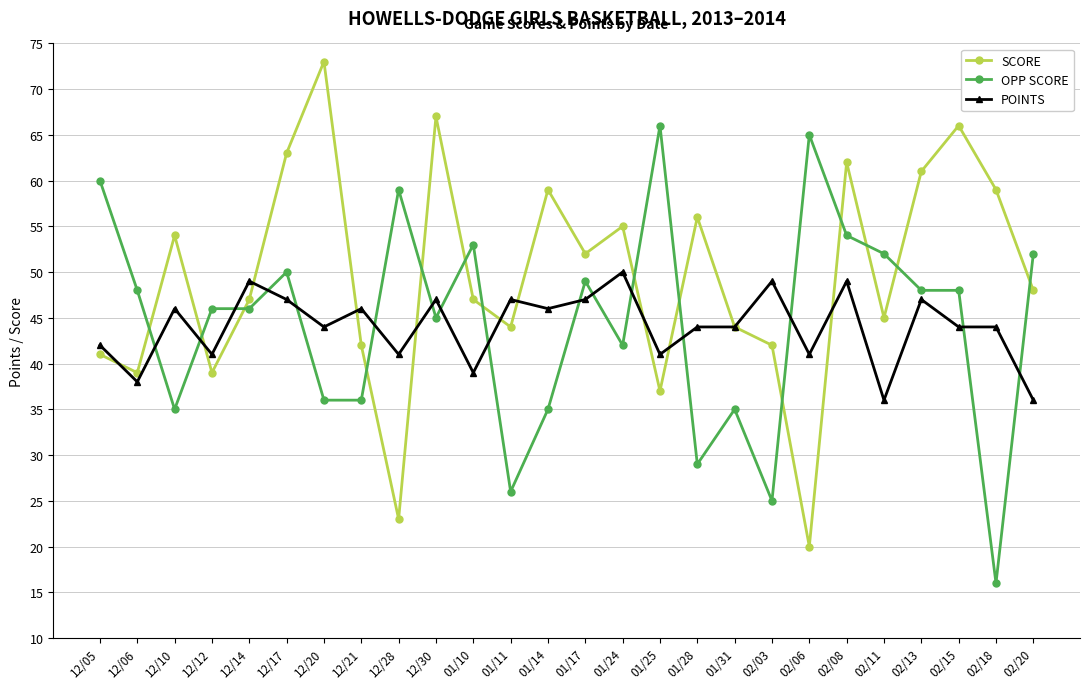

Does the chart display data point markers on the line(s)?

Yes